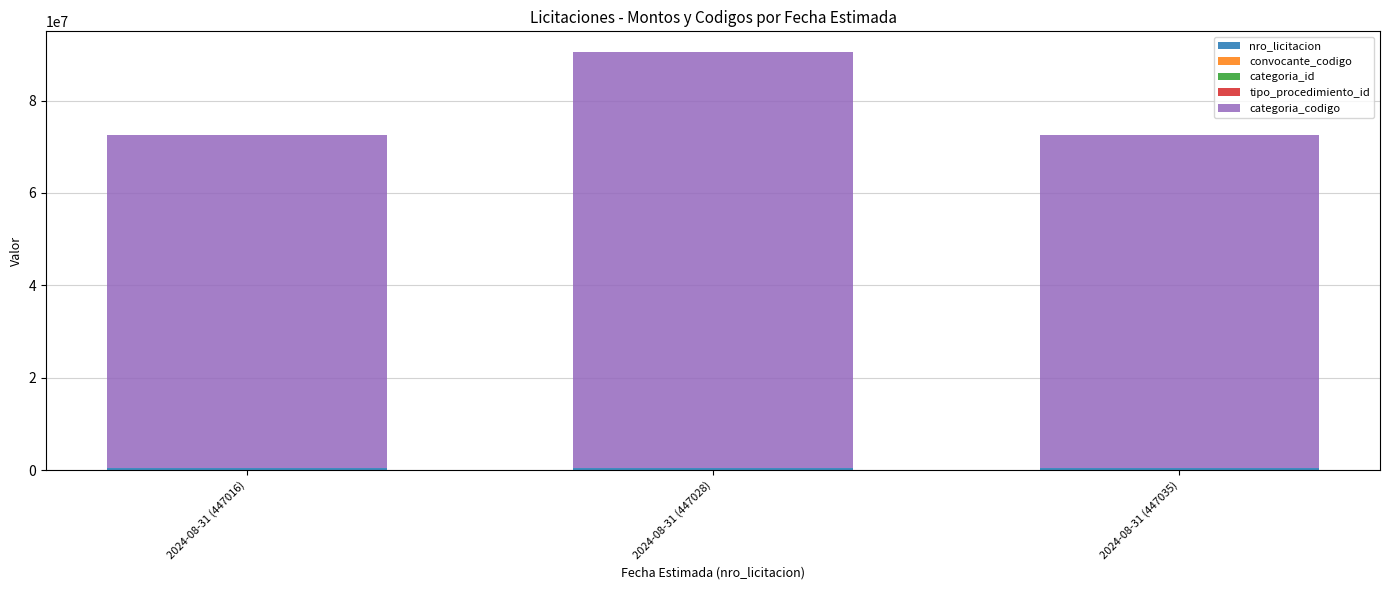

At which category is the sum across all series the highest?

2024-08-31 (447028)